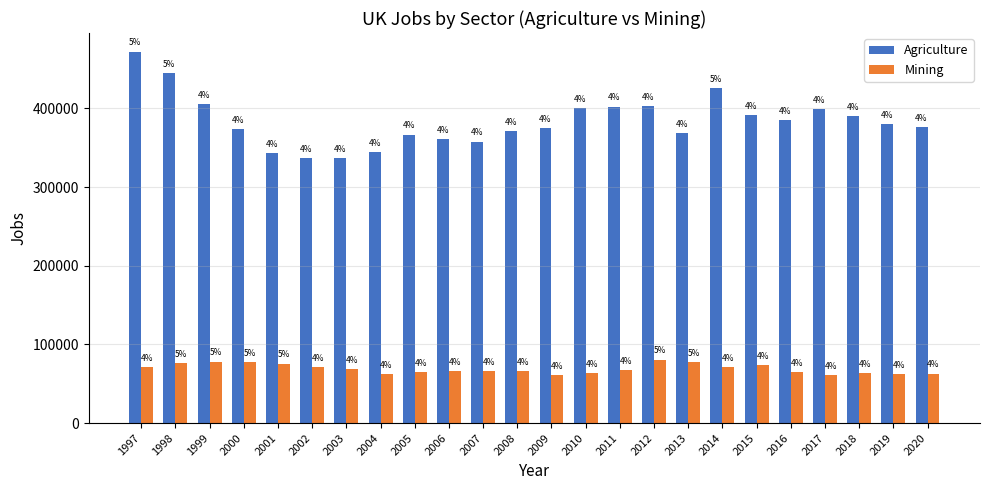

How many groups of bars are there?

24